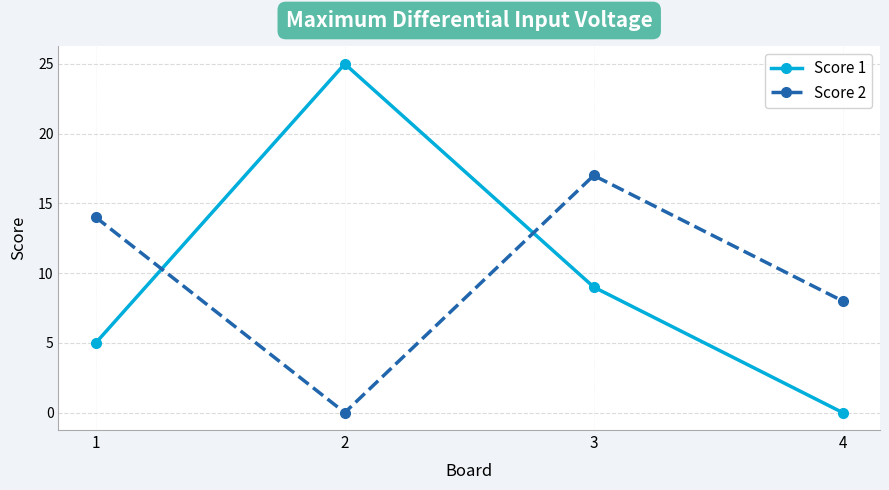

Where is Score 1 nearest to the value 12?

3